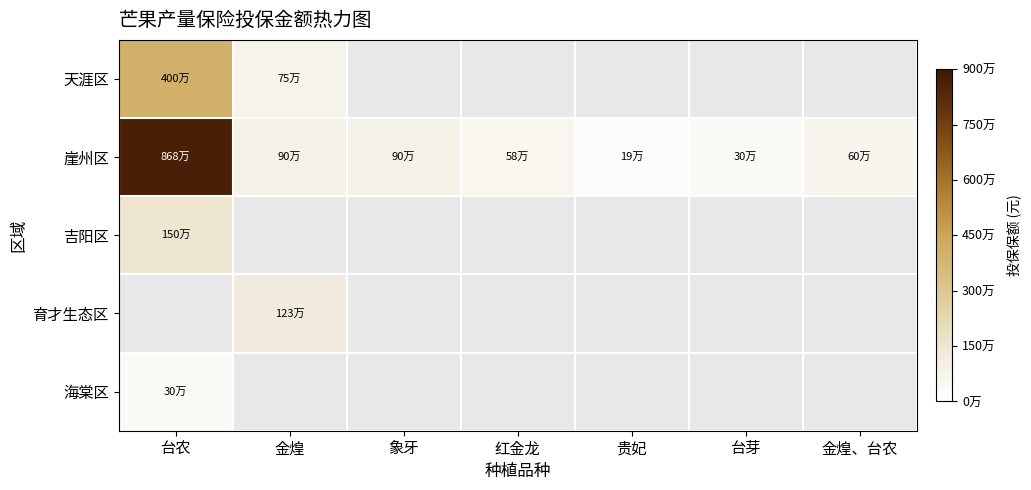

Where does the 崖州区 series first go above 600000?

台农